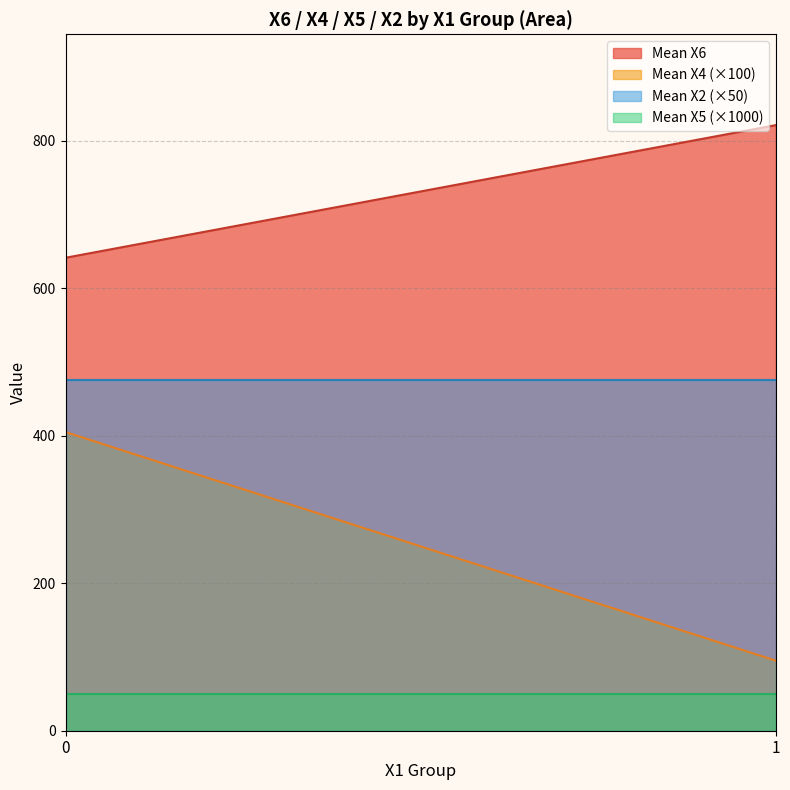

Reading left to right, transcribe all the data shown in this chart.

Mean X6: 641.4	821.2
Mean X4 (×100): 405.0	95.0
Mean X2 (×50): 475.0	475.0
Mean X5 (×1000): 50.0	50.0